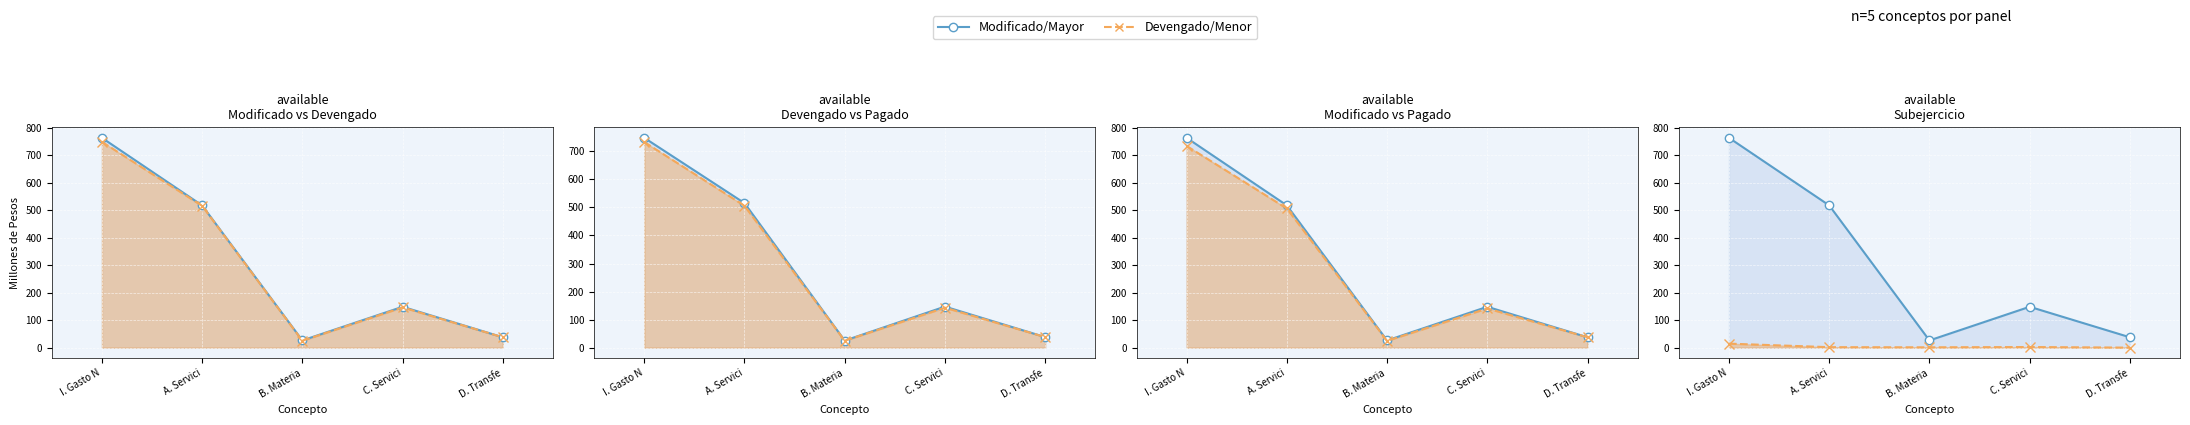

How many interior local valleys does the Devengado series have?

1